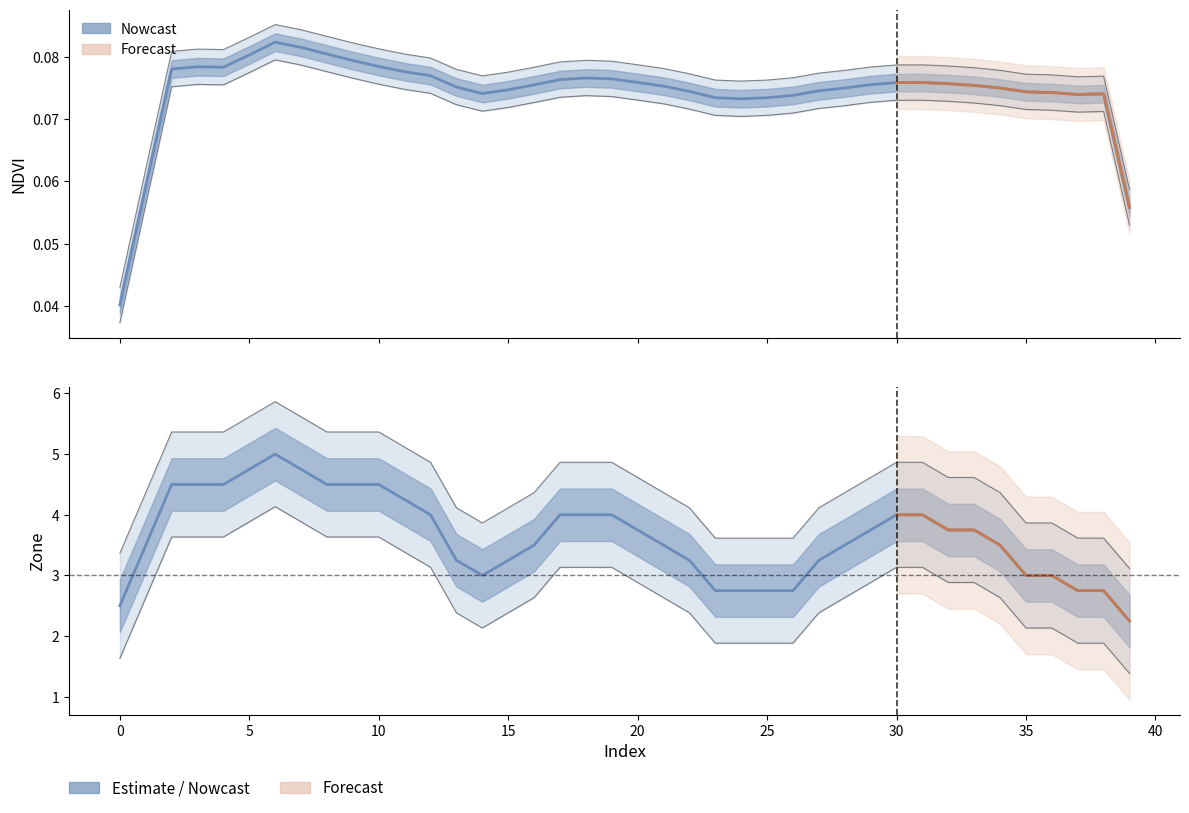

Rank the series by their maximum value, from lowest to highest.

NDVI (Nowcast), Zone (Estimate)